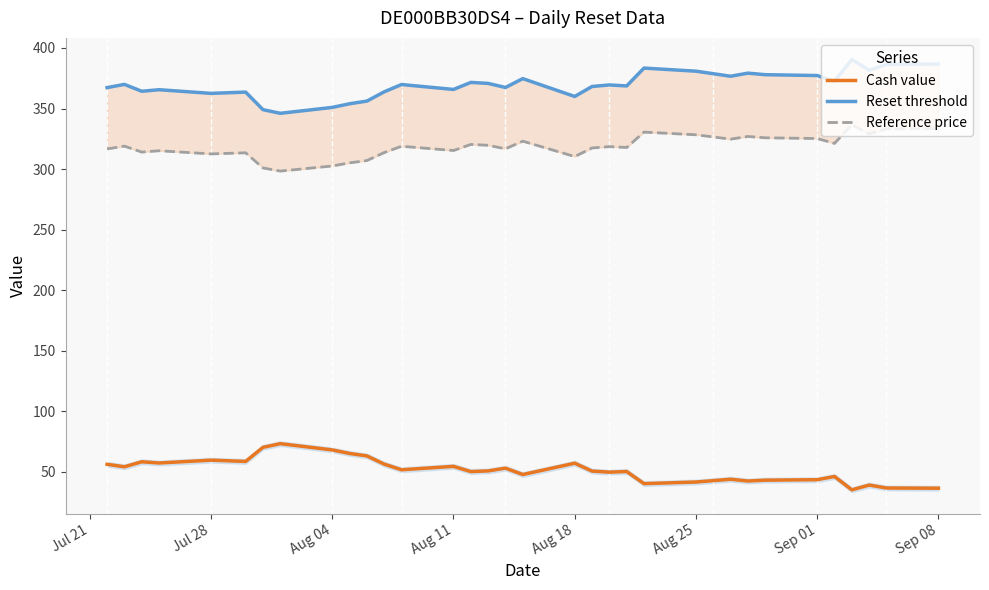

The value of Cash value at Aug 11 is 54.4. True or false?

True